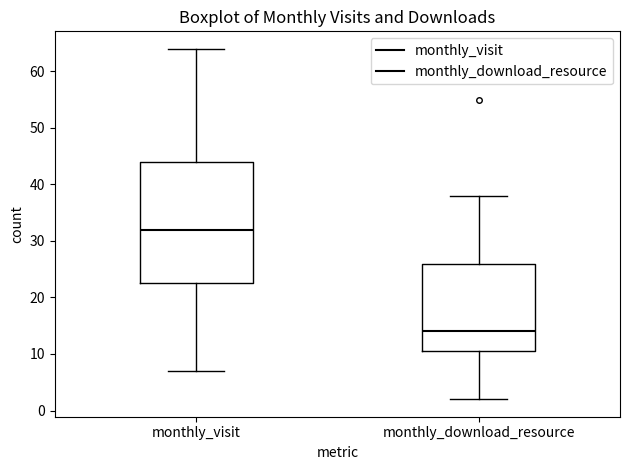

Which box is the tallest, from its lower edge to its upper edge?

monthly_visit